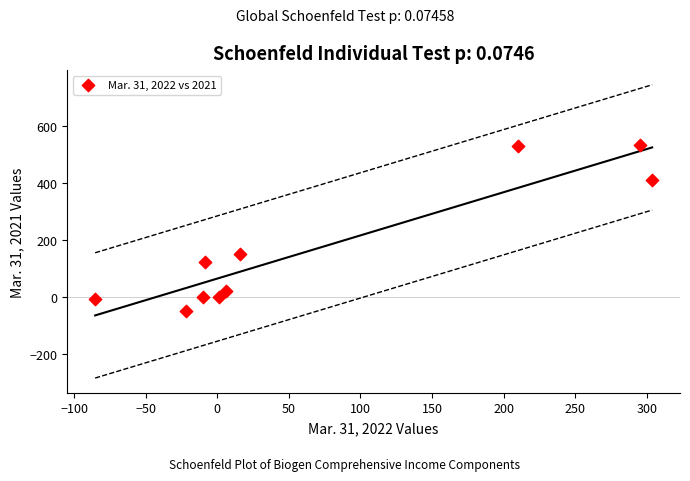

What is the range of X values (max minus min)?

389.1